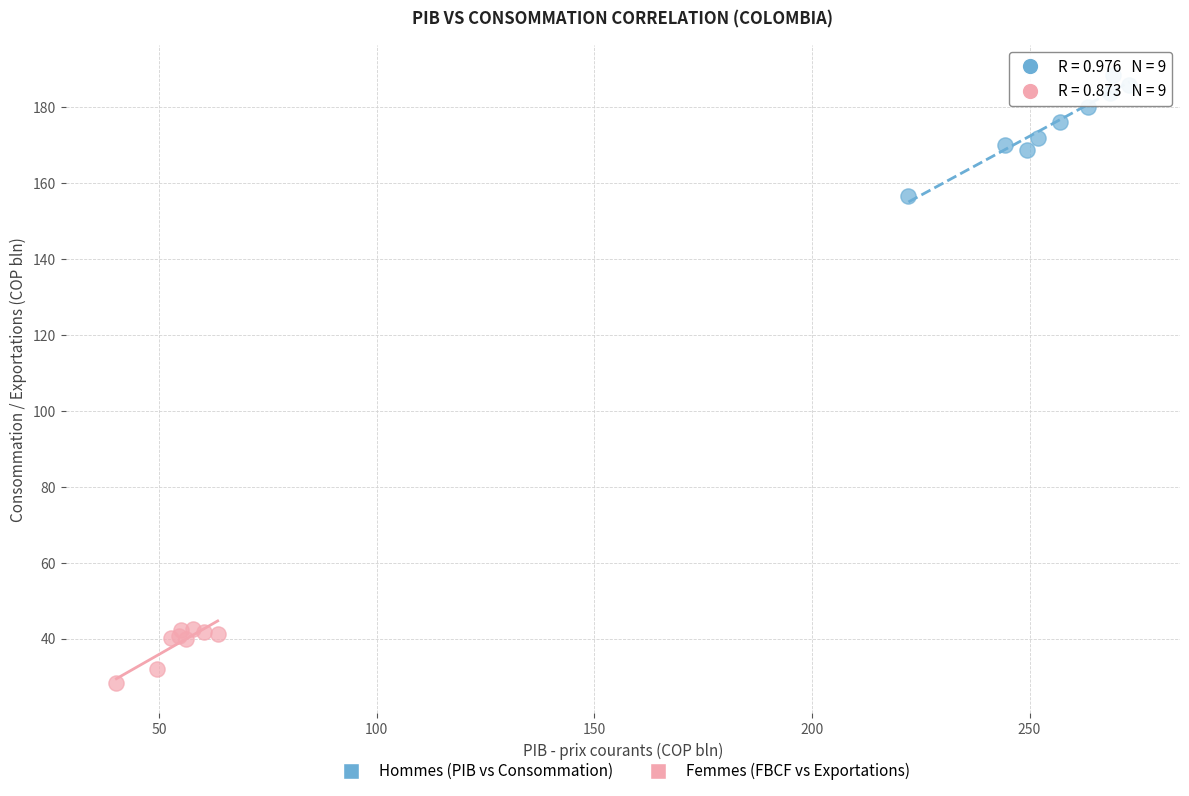

Which series has the widest spread of Y values?

Hommes (PIB vs Consommation)